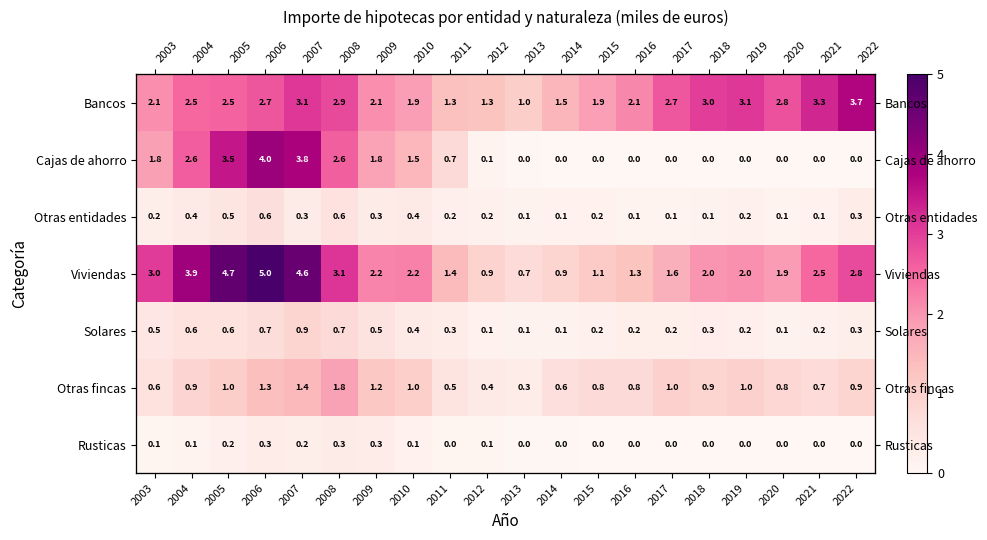

At which category is the sum across all series the highest?

2006